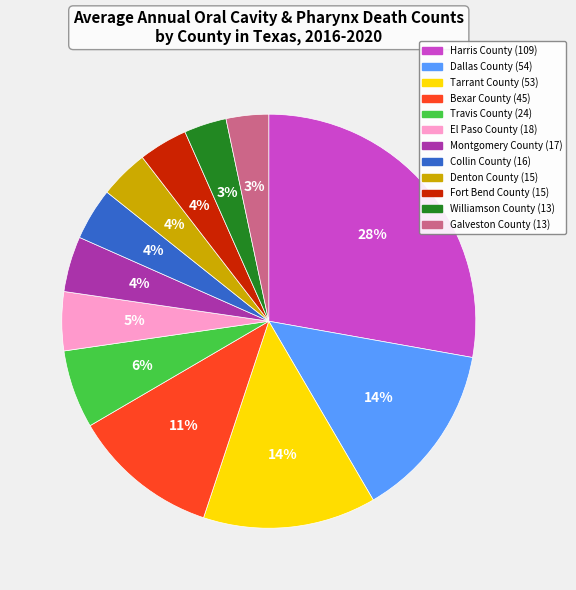

How many slices are in this pie chart?

12